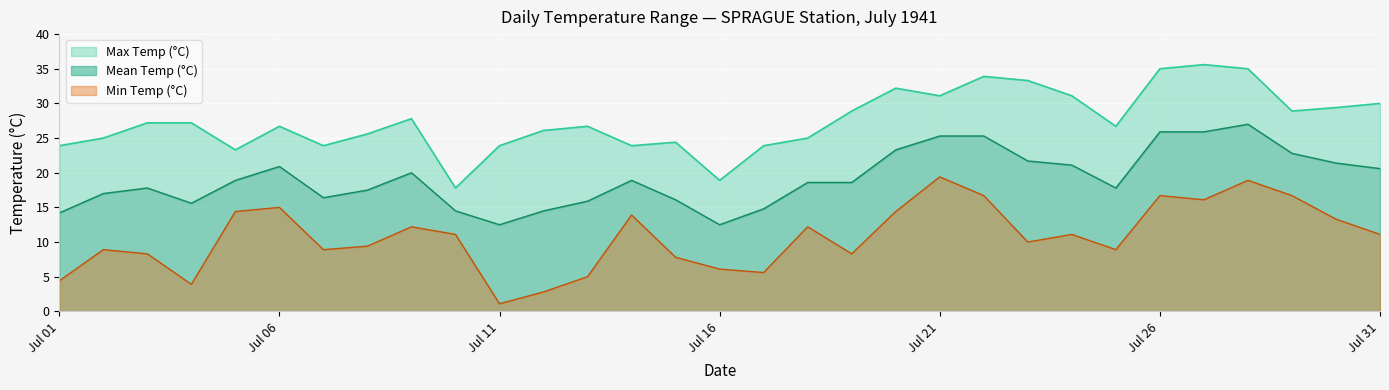

What are all the series names shown in the legend?

Max Temp (°C), Mean Temp (°C), Min Temp (°C)